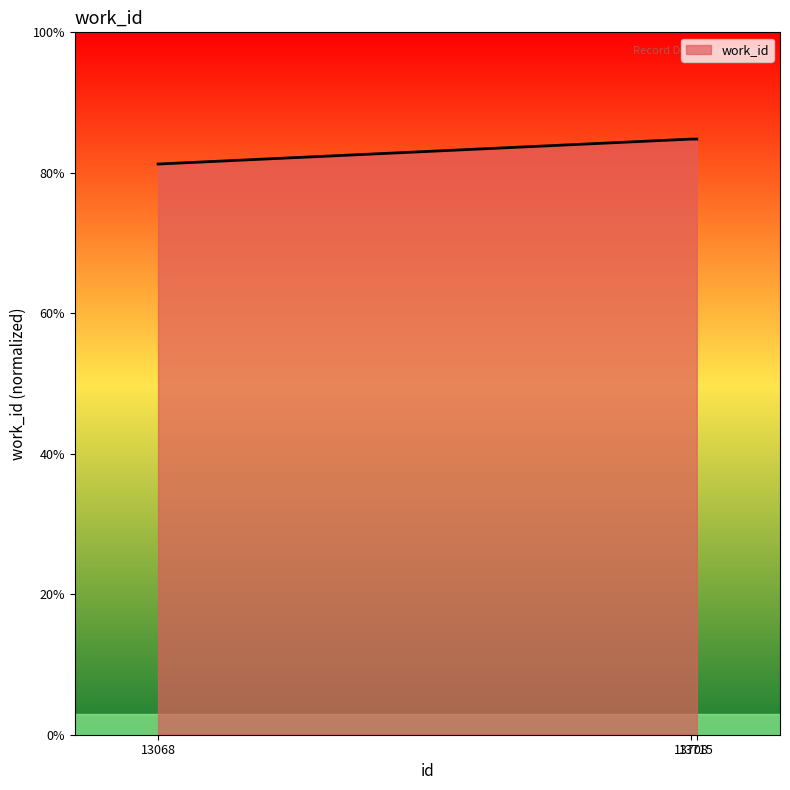

The chart shows a value of 57.8 at 13715. True or false?

False